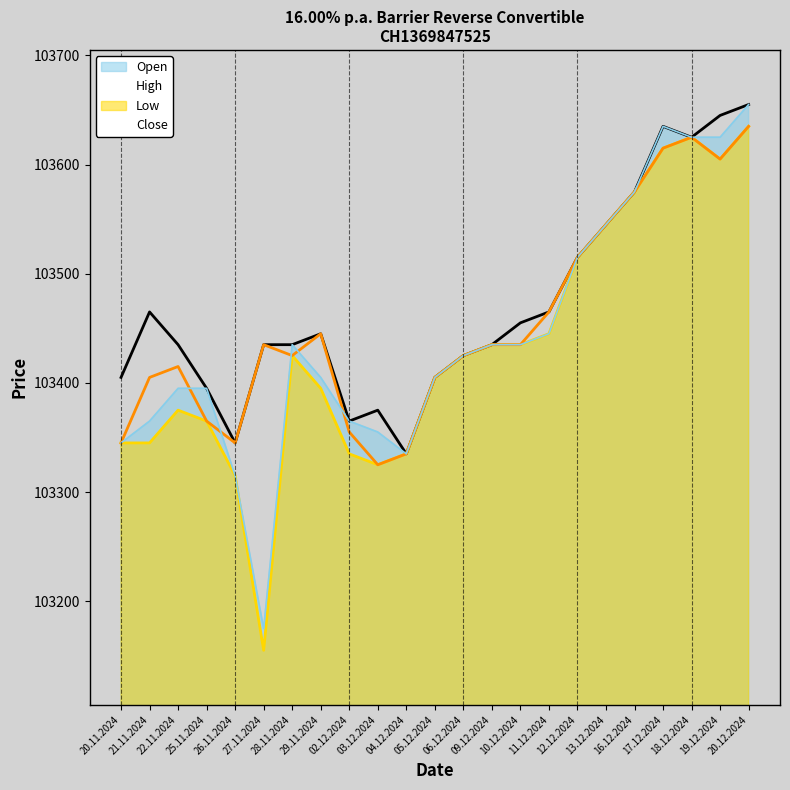

Read the High value at 18.12.2024, to the nearest 5.

103625